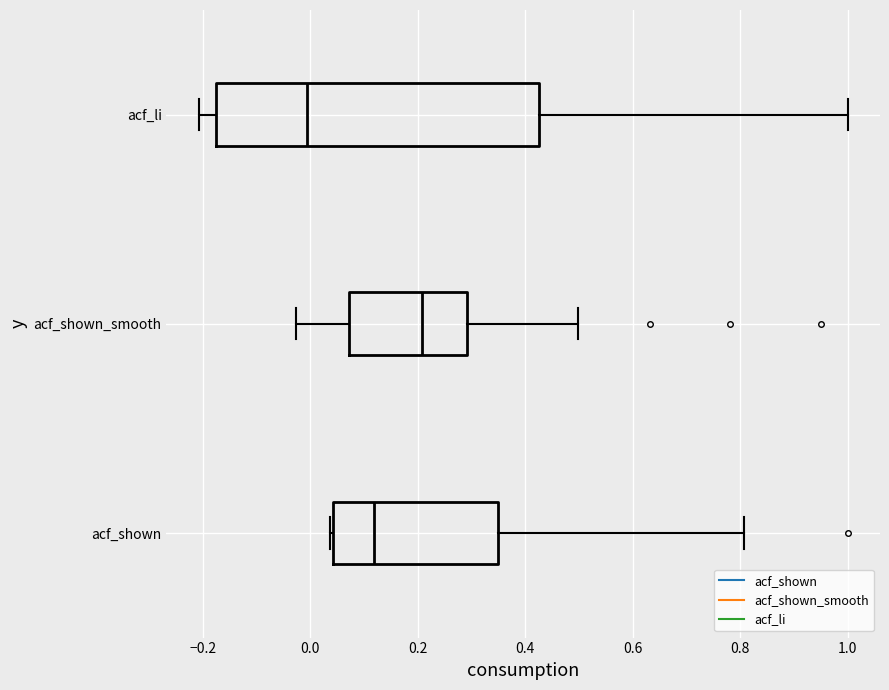

Where does the right whisker of the box for acf_shown_smooth end on the x-axis? The values are not printed on the chart, so give them approximately, as read against the axis.

0.50